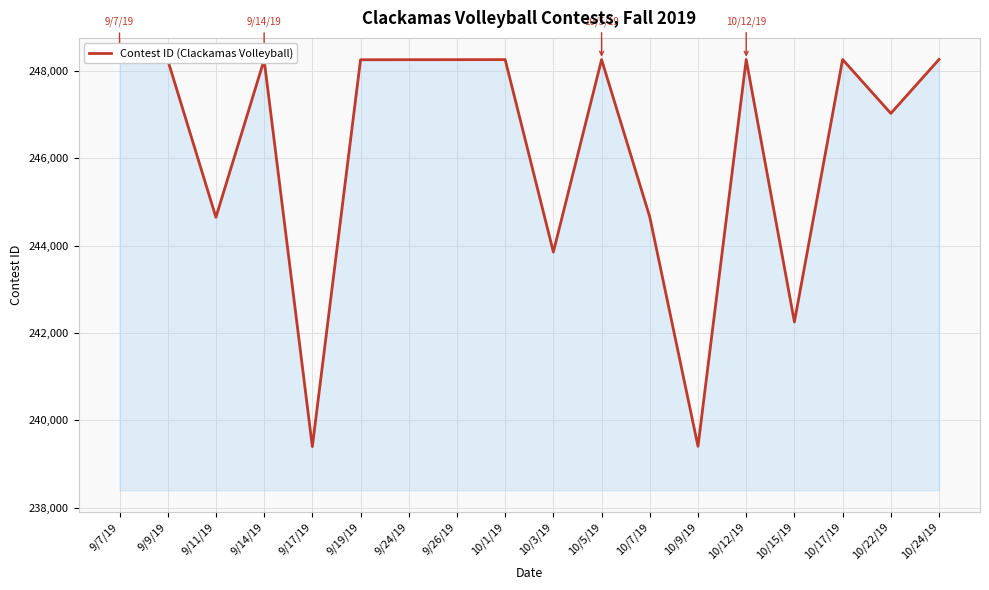

The value at 9/14/19 is 248254. True or false?

True